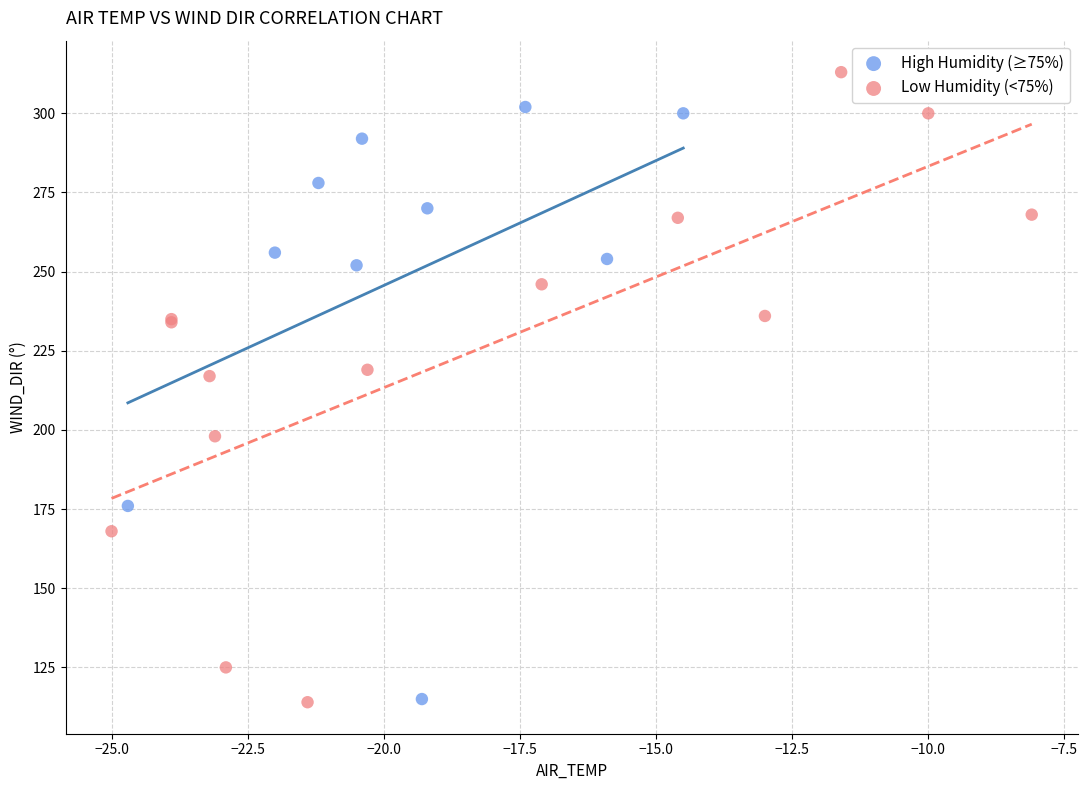

Which series reaches the maximum Y coordinate?

Low Humidity (<75%)